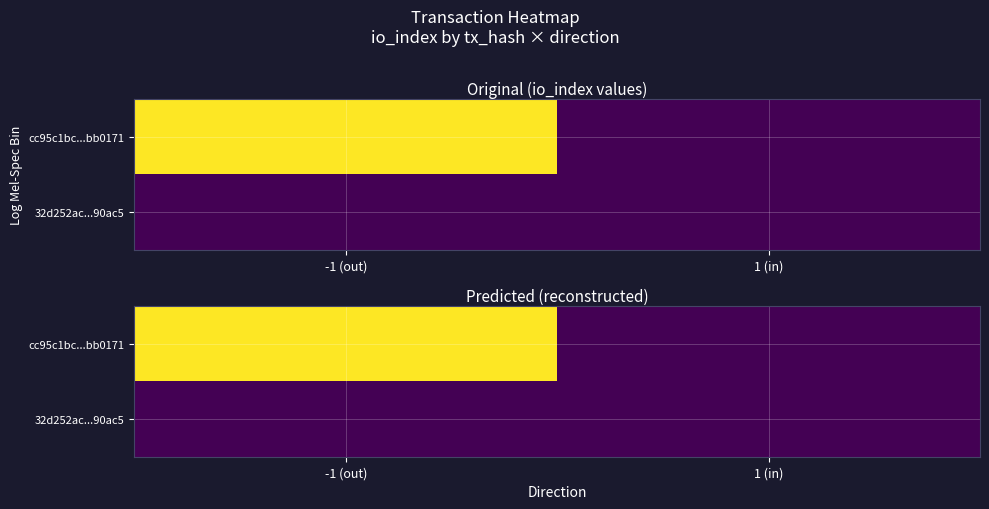

What is the approximate value of cc95c1bc...bb0171 at -1 (out)?

450.0